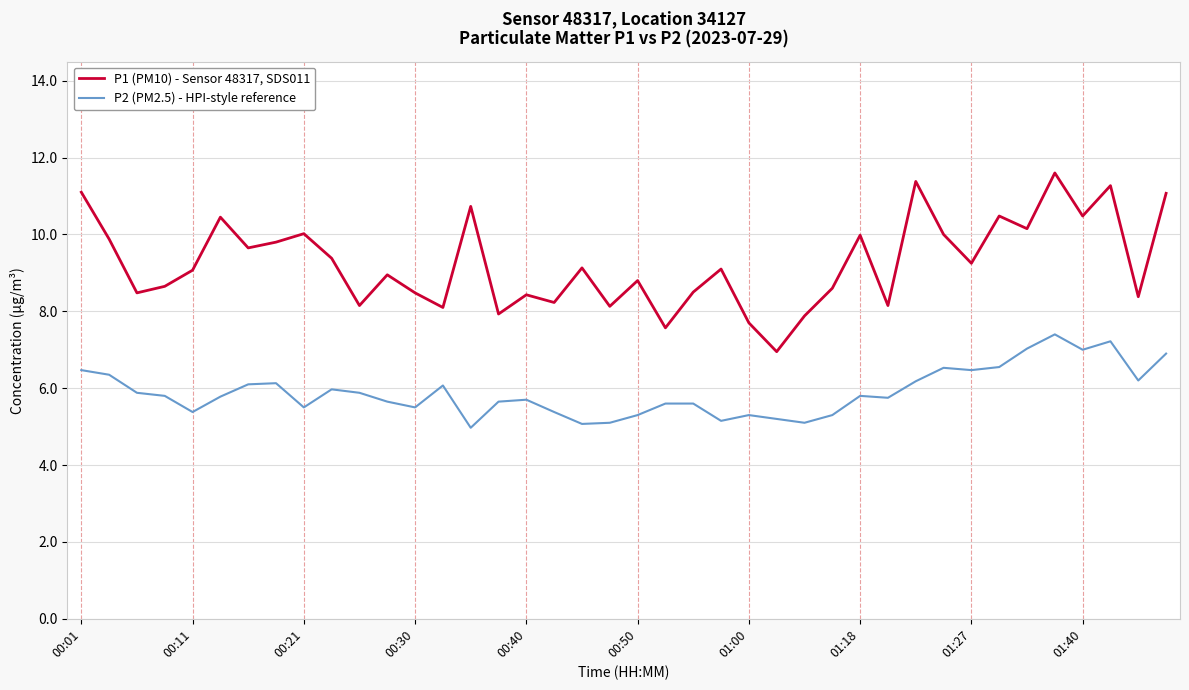

What is the difference between the maximum and minimum values in the P2 (PM2.5) - HPI-style reference series?

2.4